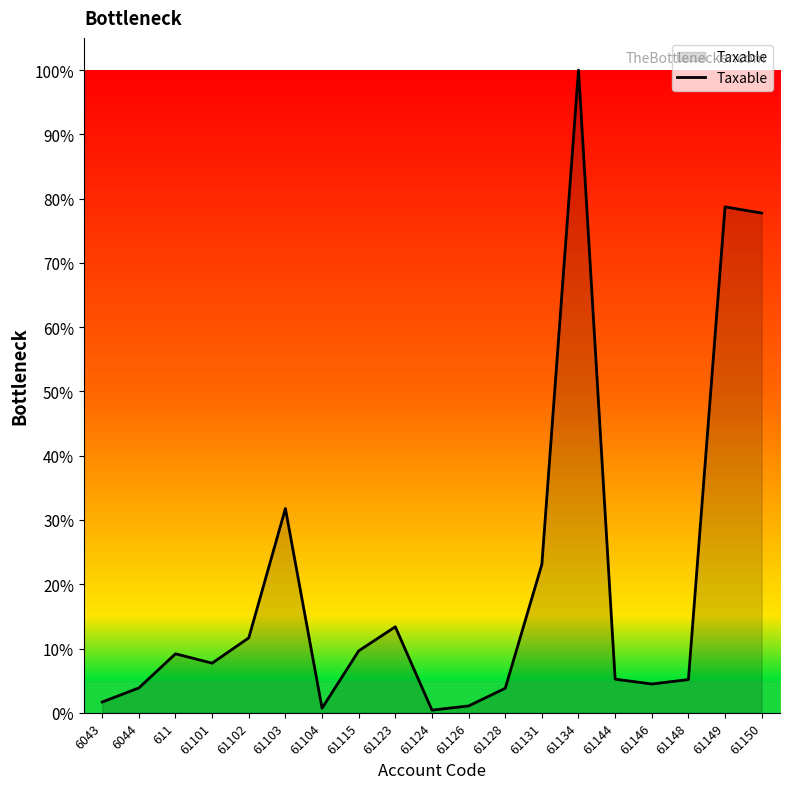

What value does the data have at 6044?

3.9